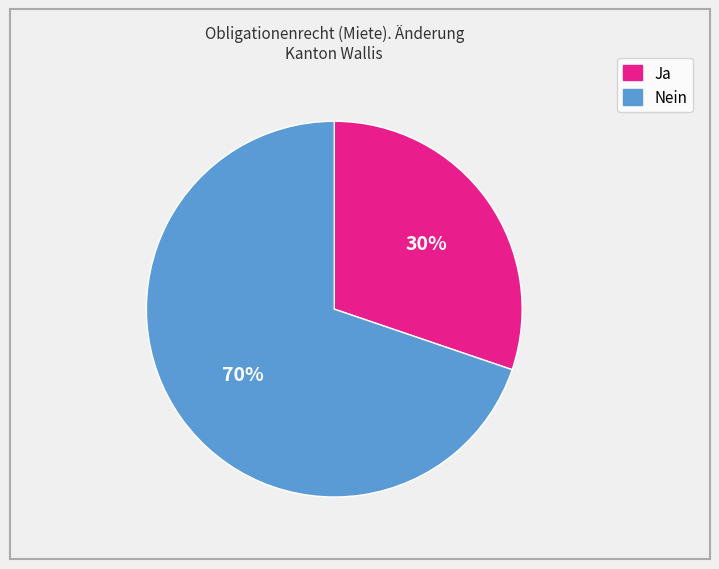

True or false: Nein accounts for 70% of the total.

True